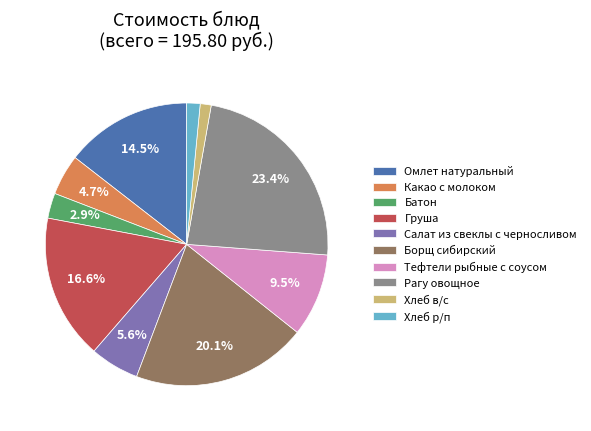

Which slice is the largest?

Рагу овощное